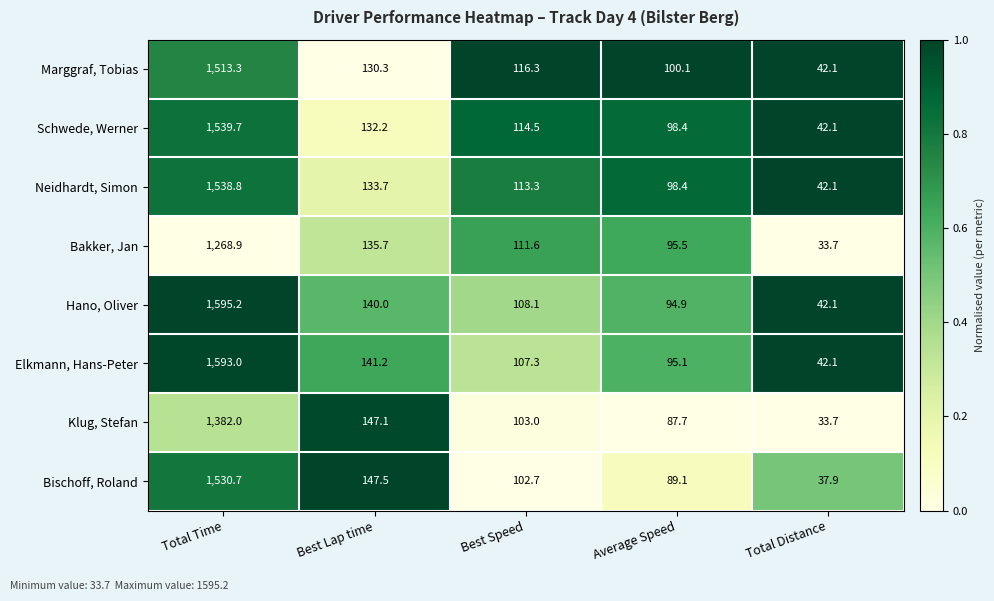

What is the highest value of the Hano, Oliver series?

1595.2